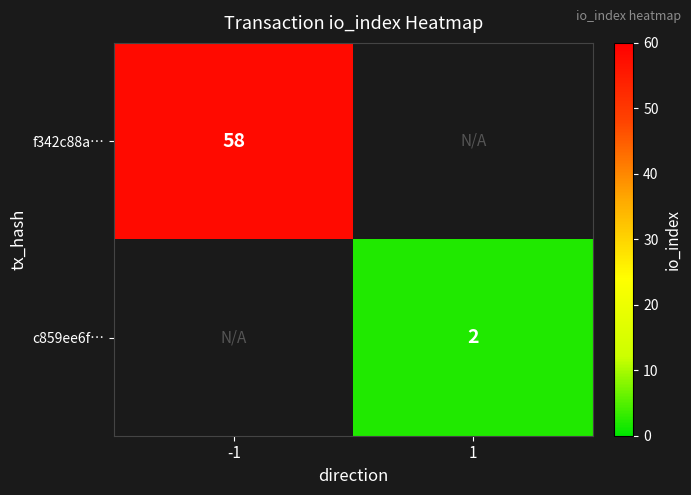

At how many categories does at least one series exceed 25?

1